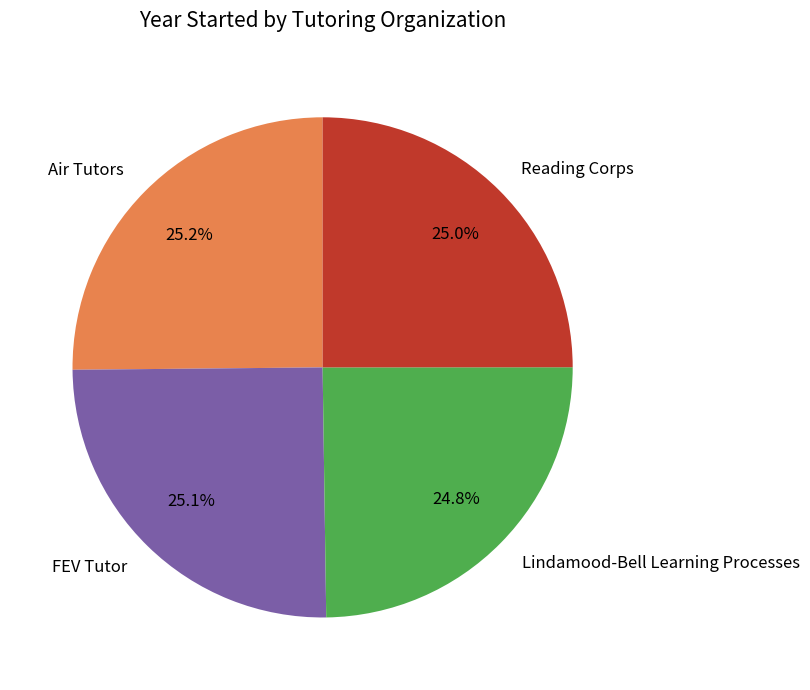

To the nearest percent, what portion does Air Tutors represent?

25%